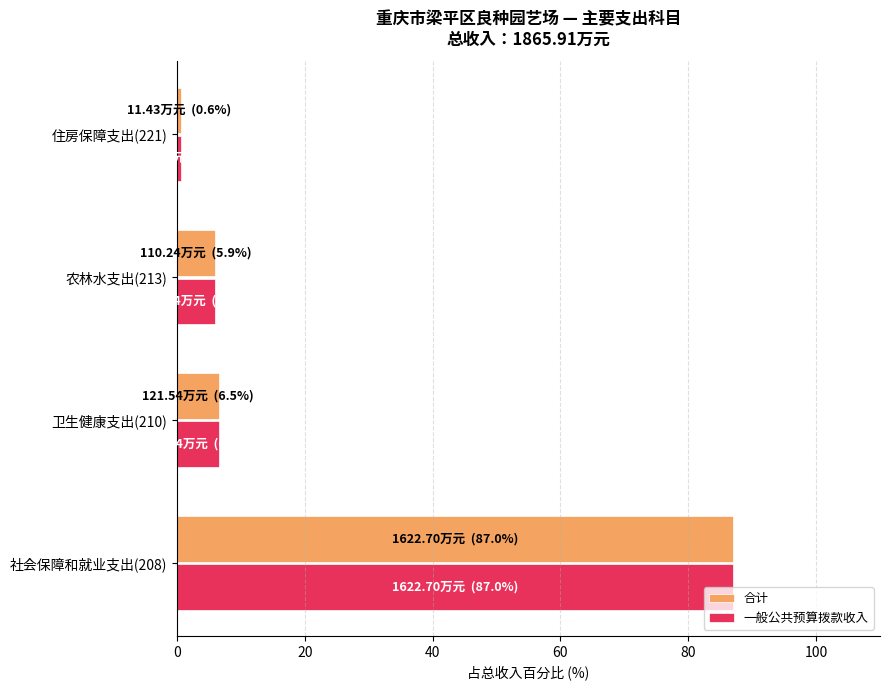

How many series are shown in this chart?

2